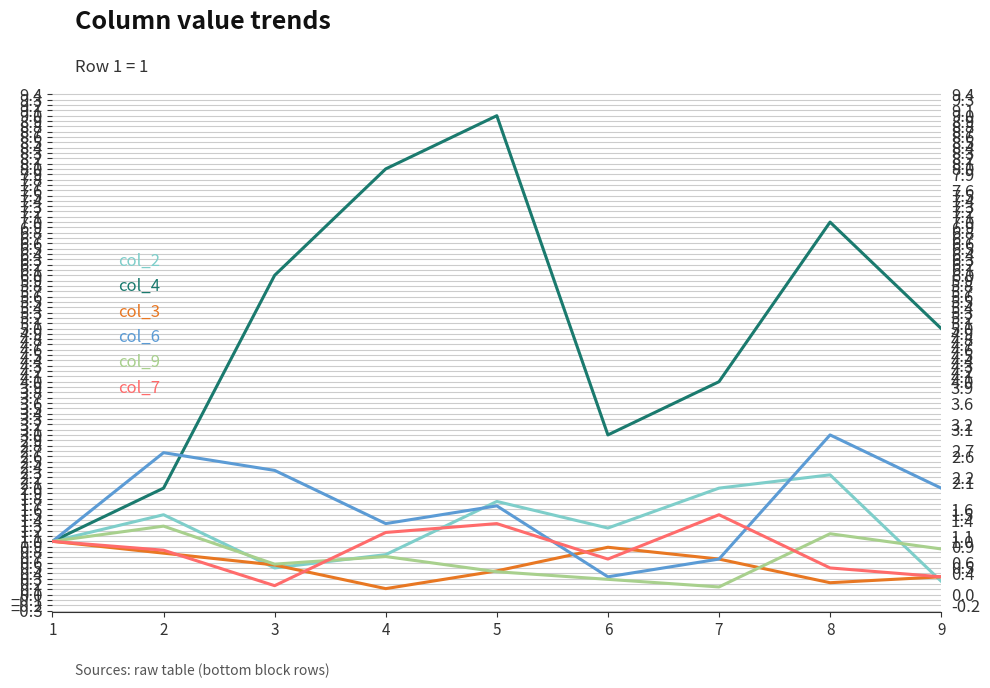

List the labels in order of col_3 value, largest first.

1, 6, 2, 7, 3, 5, 9, 8, 4